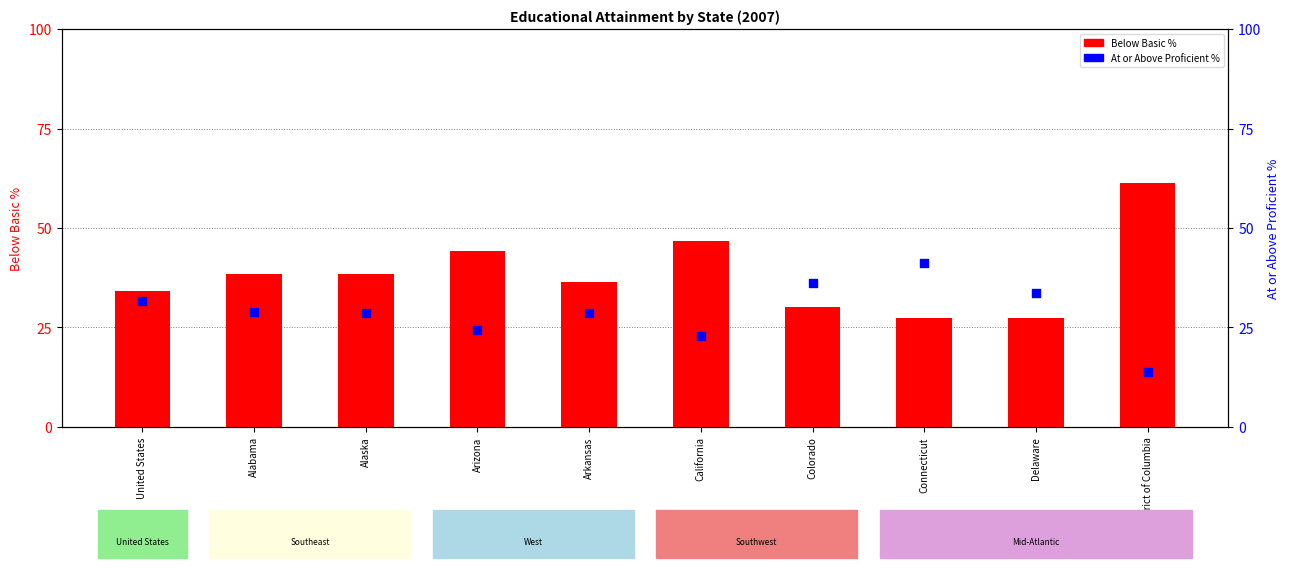

At which category is the sum across all series the highest?

District of Columbia